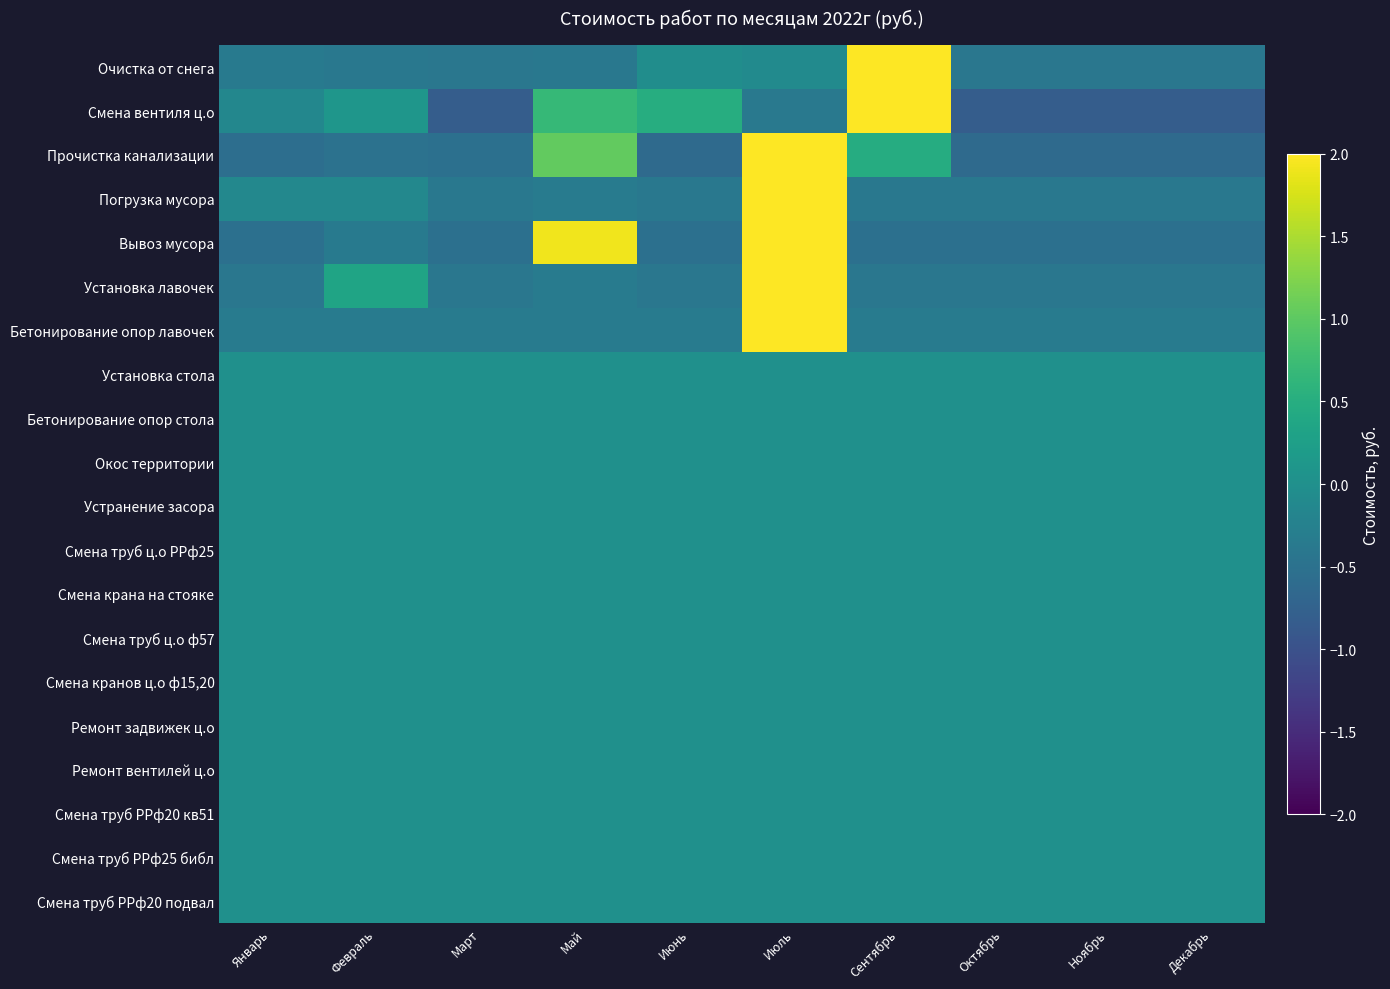

Count the number of data series in this chart.

20